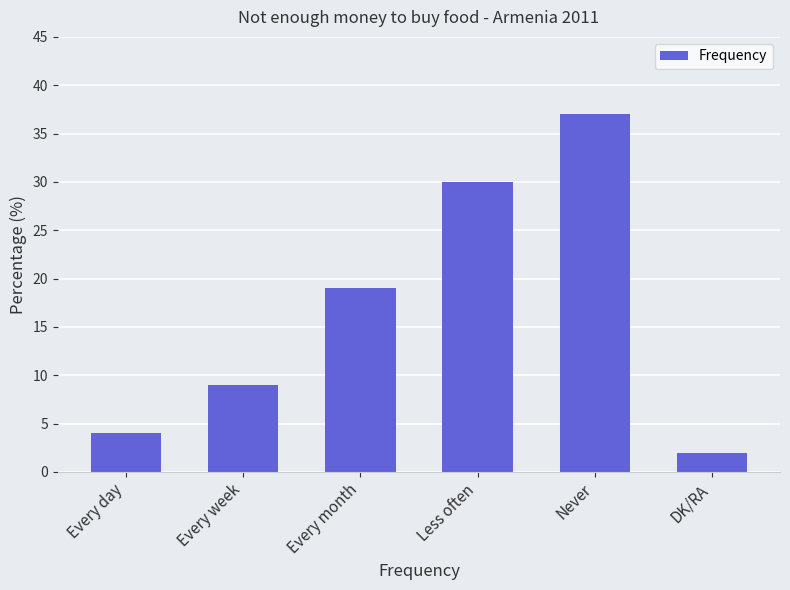

What is the average value?

17